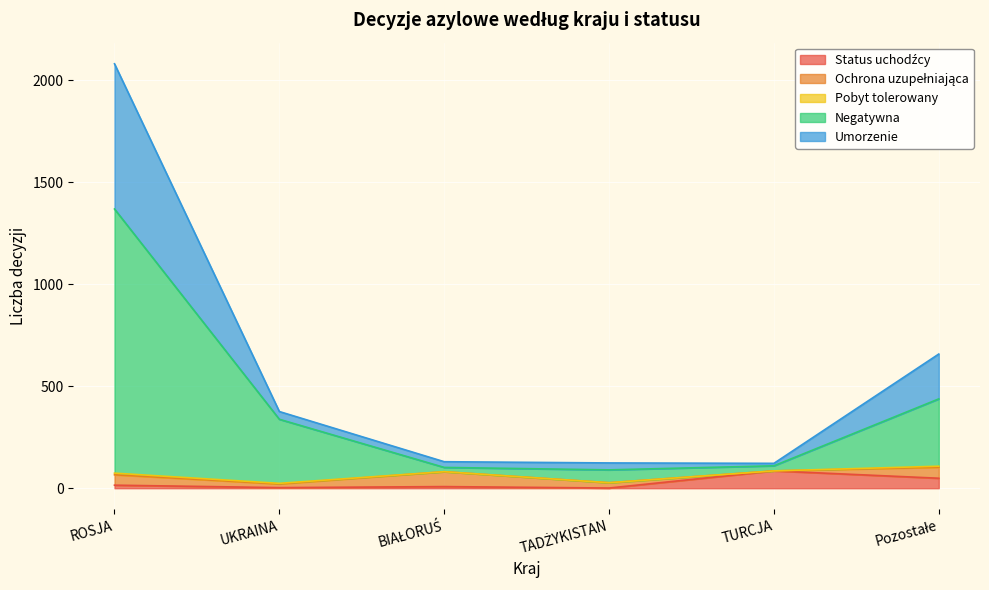

At which category is the sum across all series the highest?

ROSJA